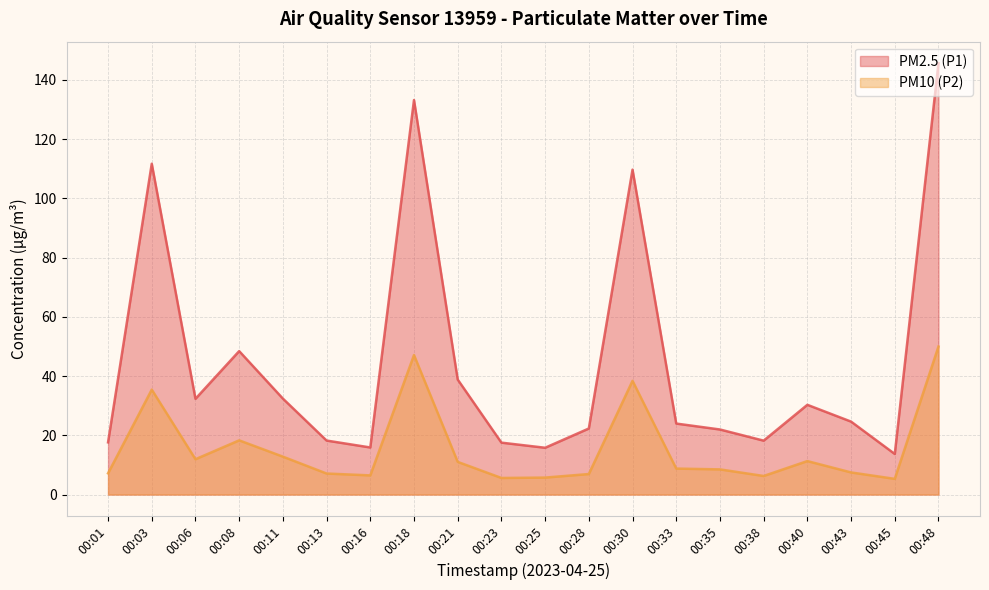

What is the difference between the PM2.5 (P1) values at 00:13 and 00:16?

2.3